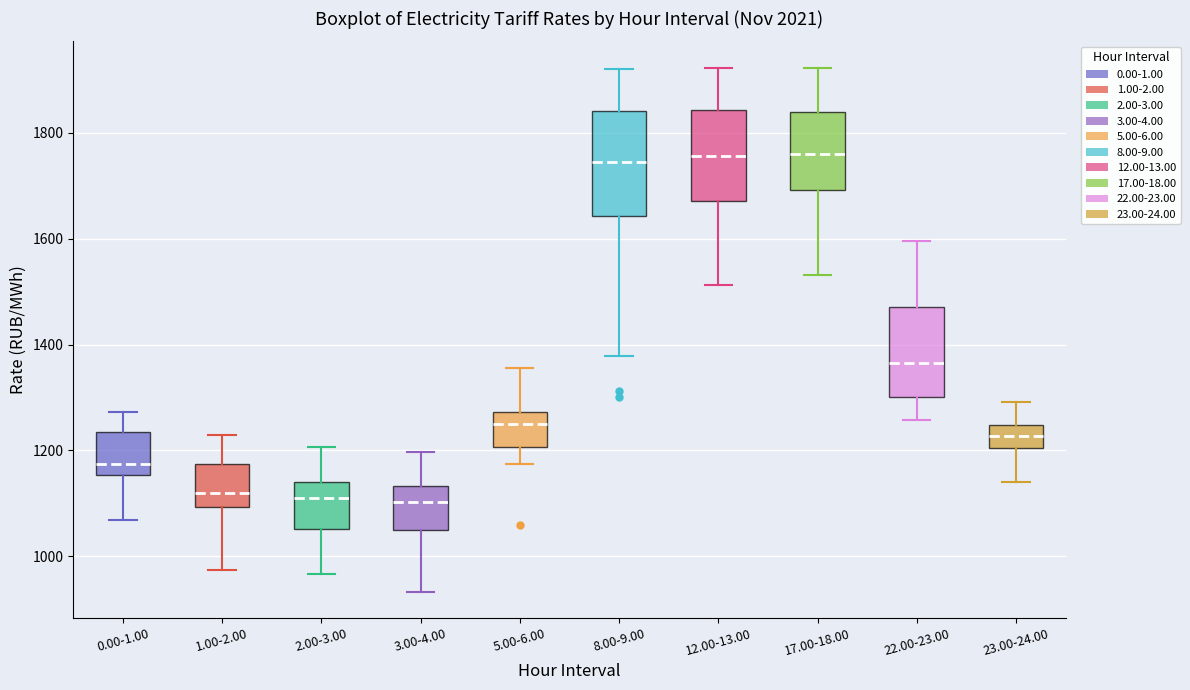

Reading left to right, transcribe this box plot: for each box, give where its median line is, the range the box spans, and where its two whiskers end, as read against the y-axis. The values are not printed on the chart, so give them approximately, as read against the axis.

0.00-1.00: median 1180, box 1160 to 1240, whiskers 1060 to 1280
1.00-2.00: median 1120, box 1100 to 1180, whiskers 980 to 1220
2.00-3.00: median 1100, box 1060 to 1140, whiskers 960 to 1200
3.00-4.00: median 1100, box 1040 to 1140, whiskers 940 to 1200
5.00-6.00: median 1240, box 1200 to 1280, whiskers 1180 to 1360
8.00-9.00: median 1740, box 1640 to 1840, whiskers 1380 to 1920
12.00-13.00: median 1760, box 1680 to 1840, whiskers 1520 to 1920
17.00-18.00: median 1760, box 1700 to 1840, whiskers 1540 to 1920
22.00-23.00: median 1360, box 1300 to 1480, whiskers 1260 to 1600
23.00-24.00: median 1220, box 1200 to 1240, whiskers 1140 to 1300